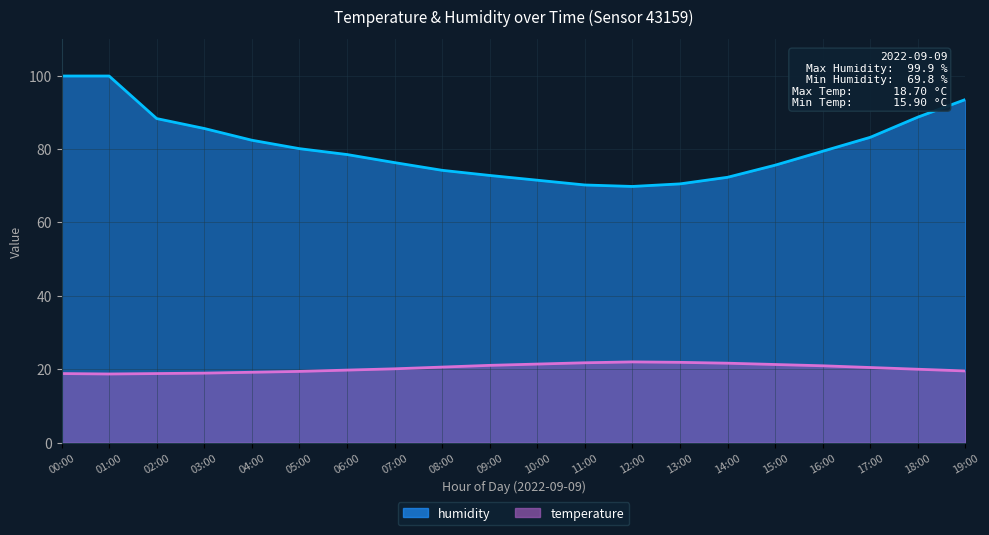

What is the sum of all temperature values?

405.9